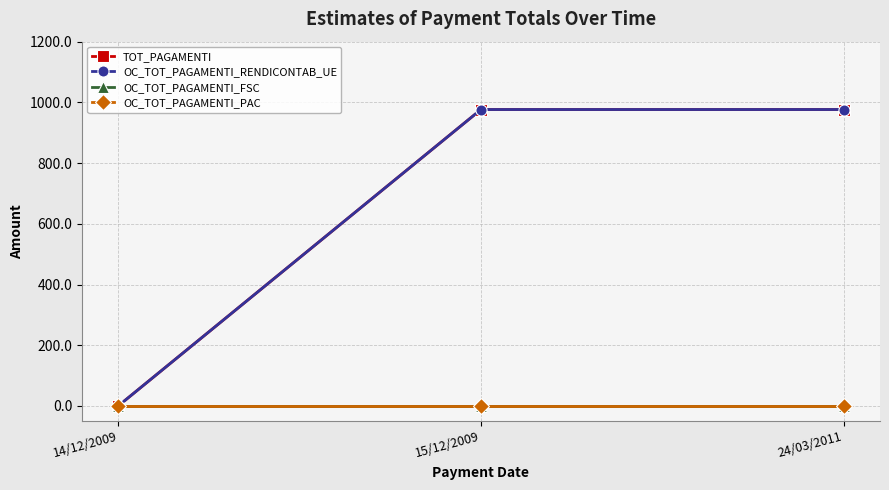

List the labels in order of TOT_PAGAMENTI value, largest first.

15/12/2009, 24/03/2011, 14/12/2009